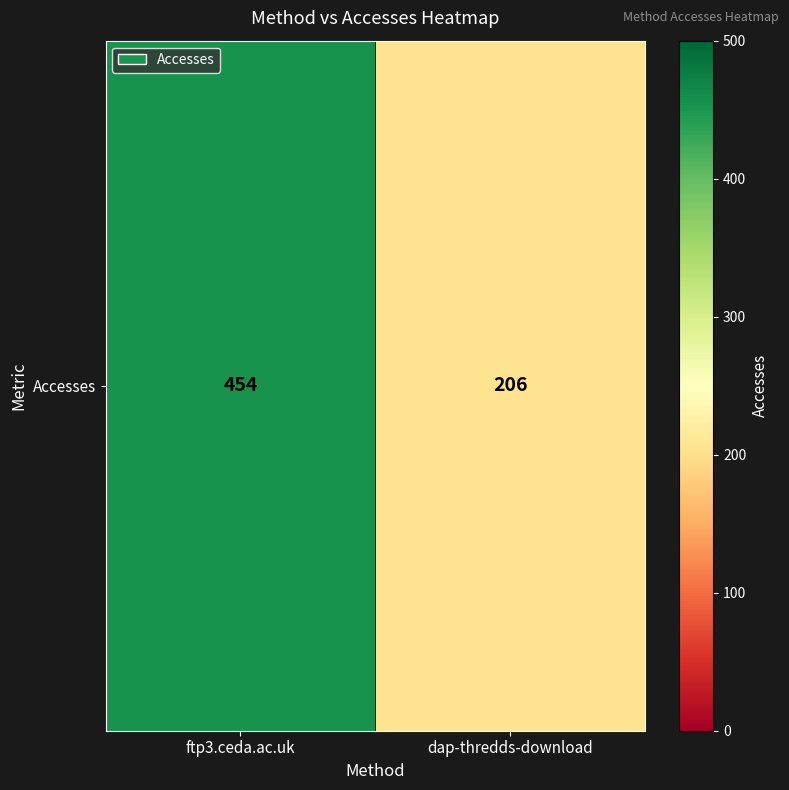

Rank the categories by value from highest to lowest.

ftp3.ceda.ac.uk, dap-thredds-download